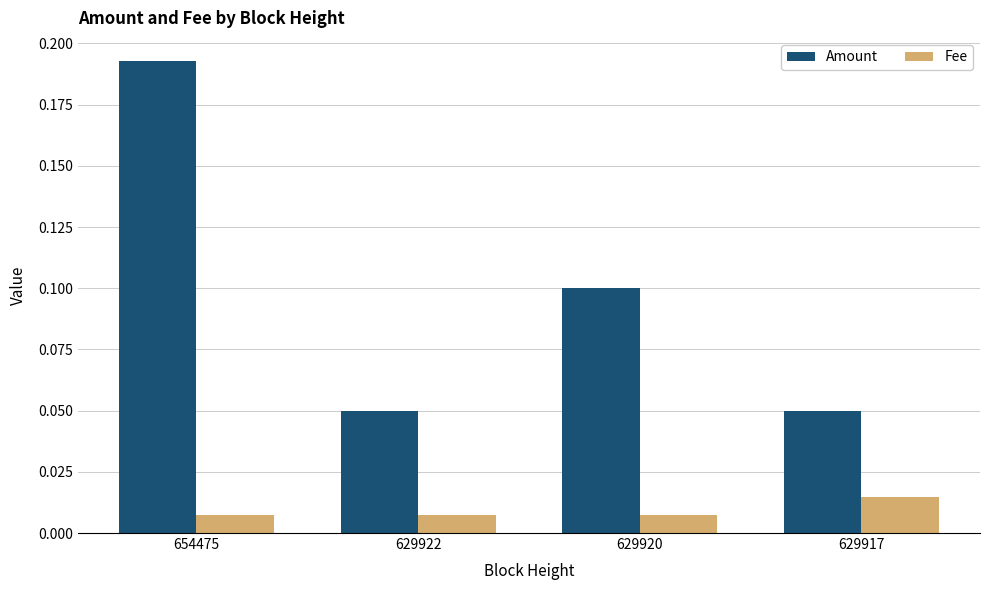

What are all the series names shown in the legend?

Amount, Fee